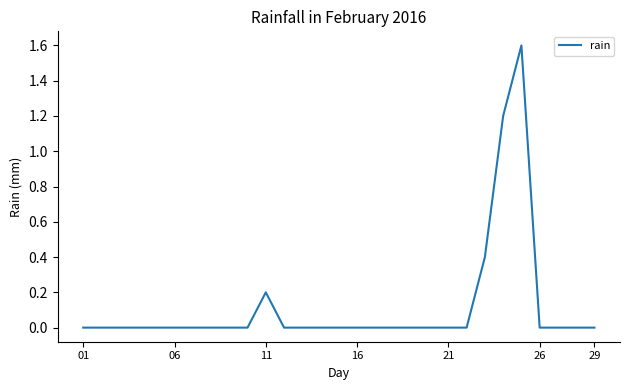

What is the maximum value shown in the chart?

1.6